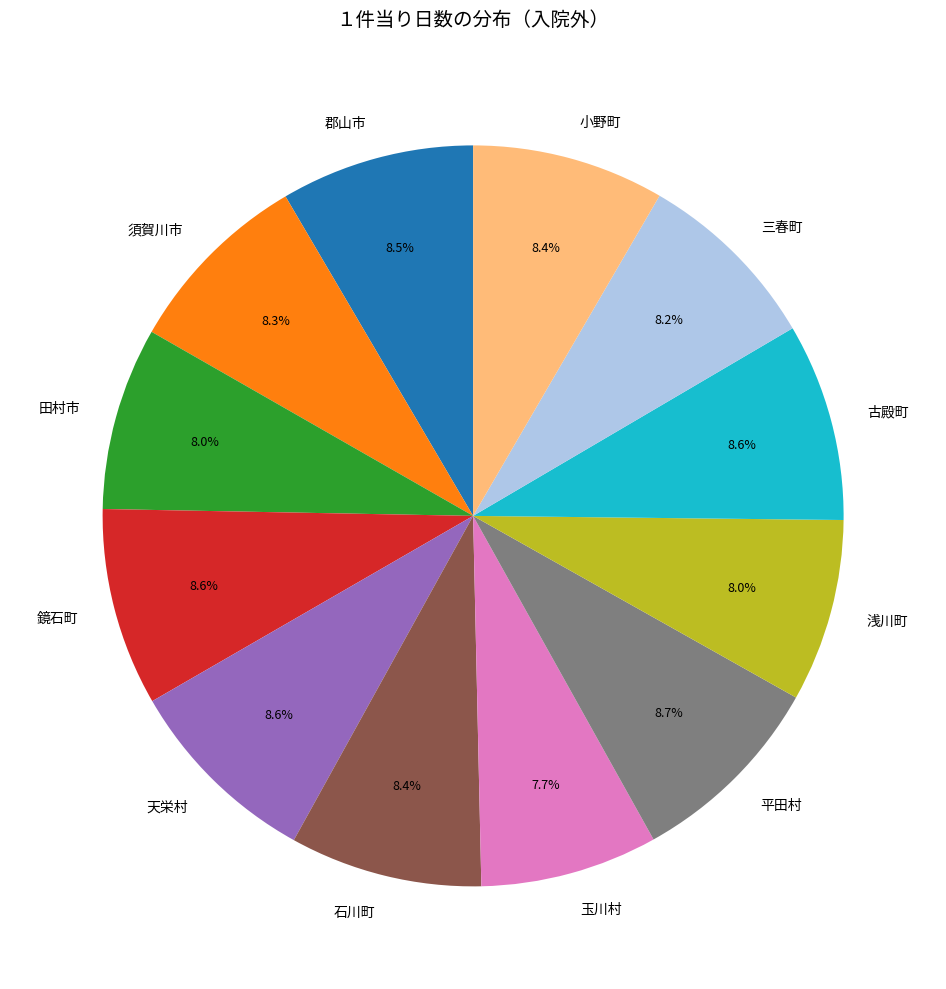

To the nearest percent, what is the average slice percentage?

8%